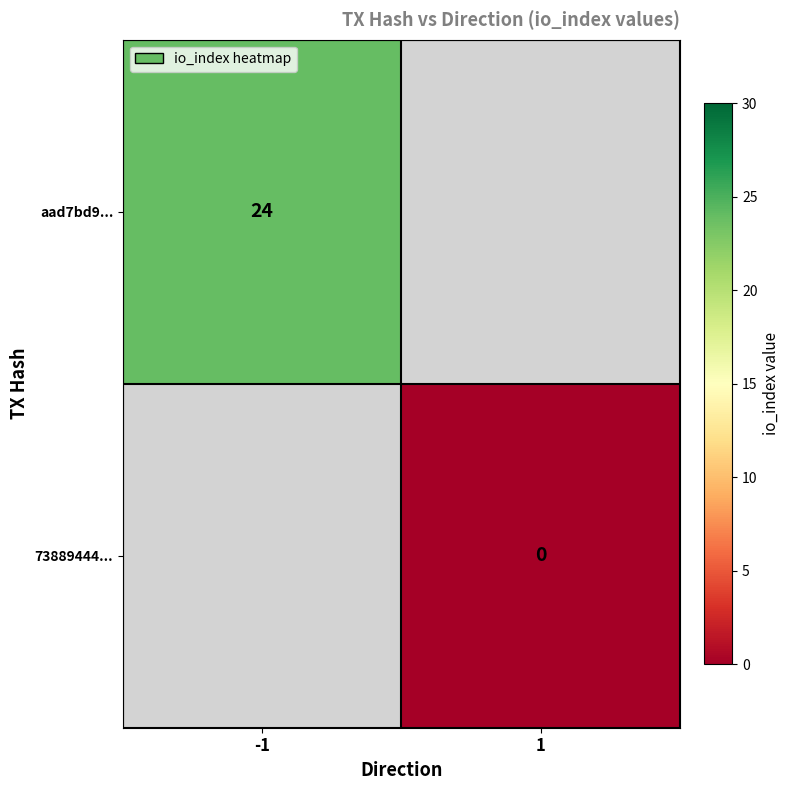

The value of aad7bd9... at -1 is 40. True or false?

False